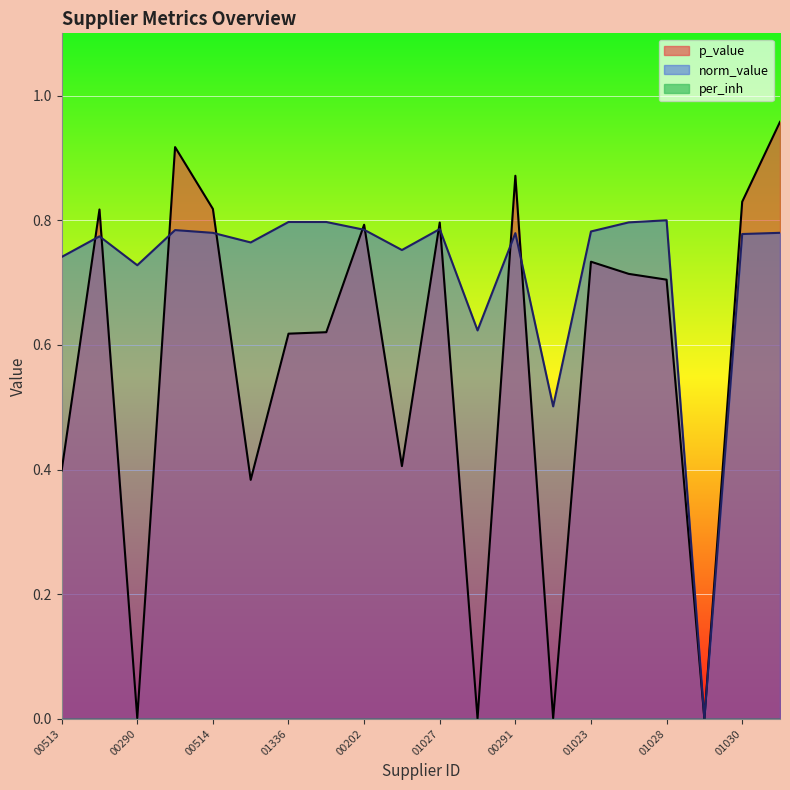

Reading left to right, transcribe all the data shown in this chart.

p_value: 0.4	0.8	0.0	0.9	0.8	0.4	0.6	0.6	0.8	0.4	0.8	0.0	0.9	0.0	0.7	0.7	0.7	0.0	0.8	1.0
norm_value: 0.7	0.8	0.7	0.8	0.8	0.8	0.8	0.8	0.8	0.8	0.8	0.6	0.8	0.5	0.8	0.8	0.8	0.0	0.8	0.8